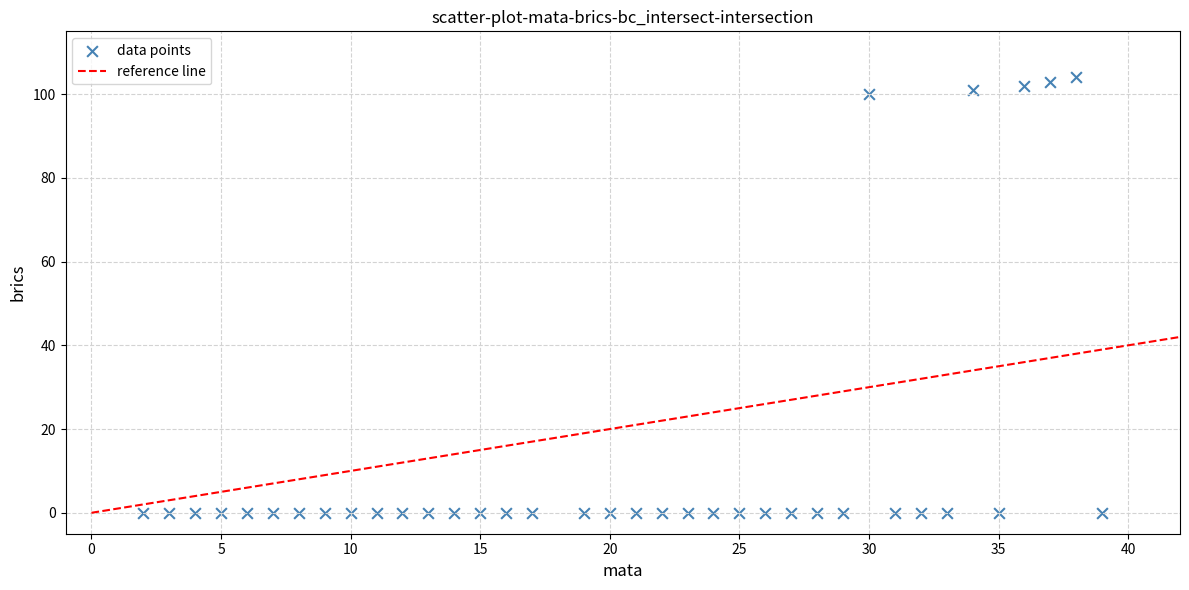

What is the range of Y values (max minus min)?

104